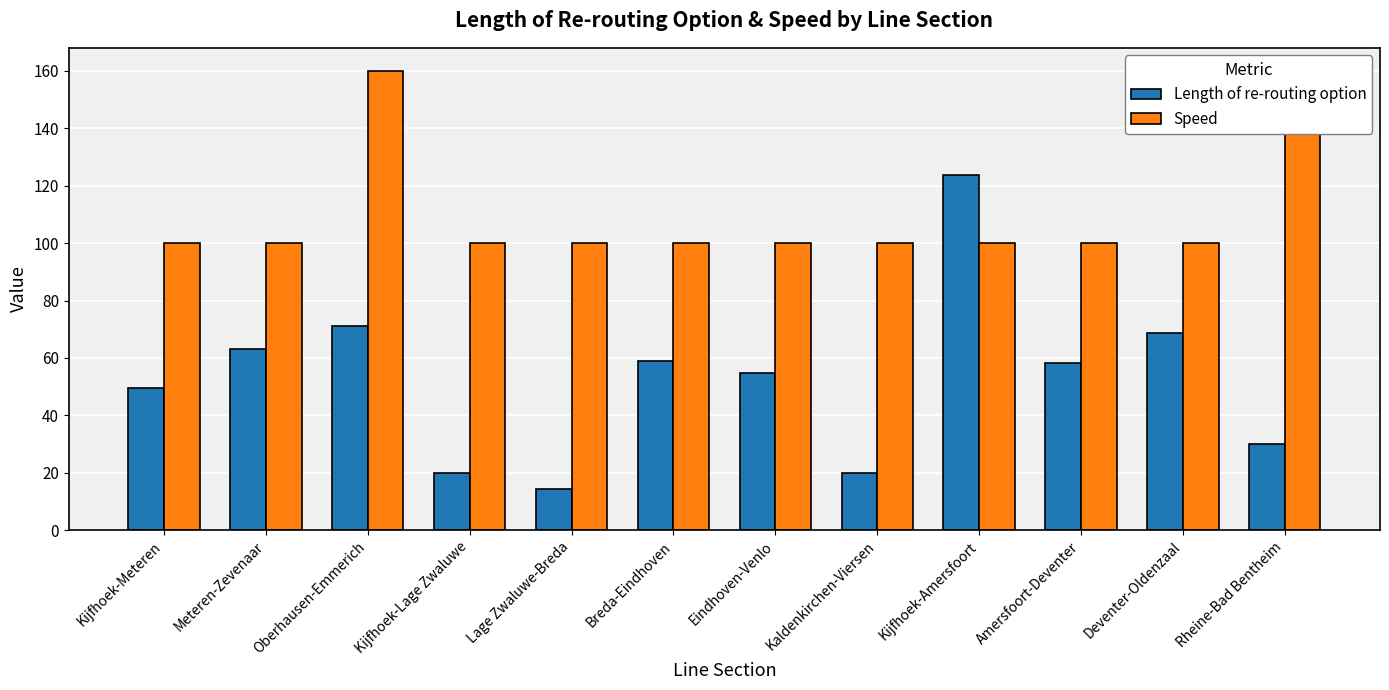

What is the sum of all Speed values?

1320.0